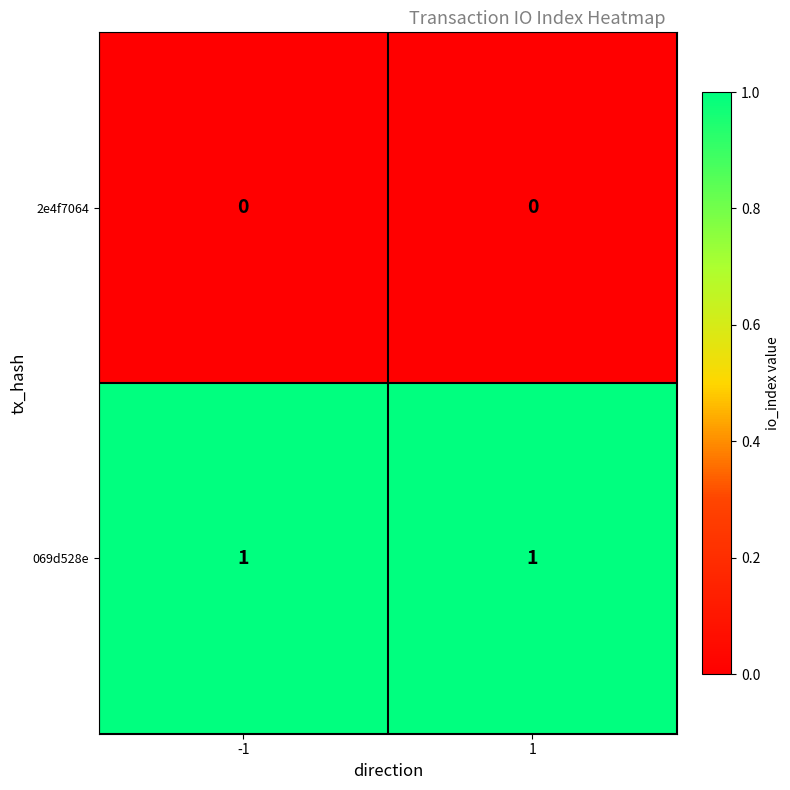

The 2e4f7064 series shows 0 at -1. True or false?

True